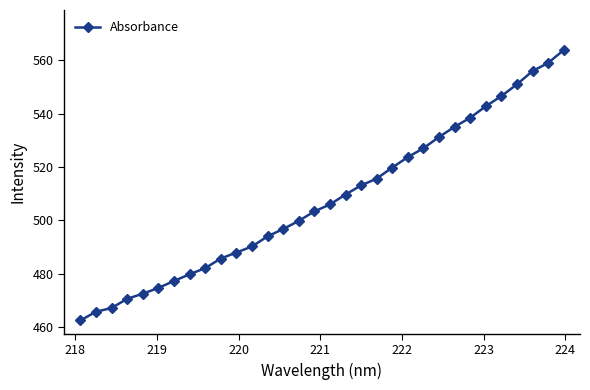

What is the value of the 12th point from the left?

490.3